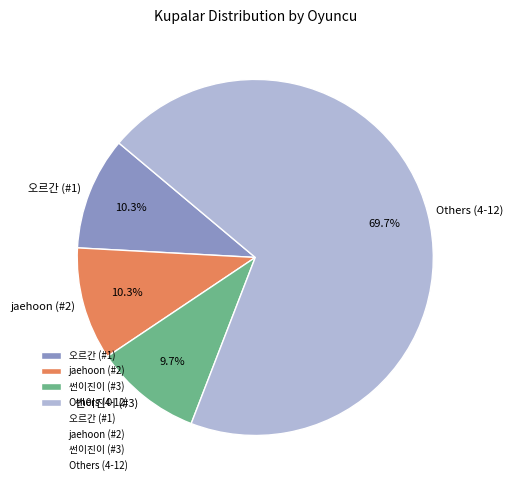

Does any single category account for the majority?

Yes